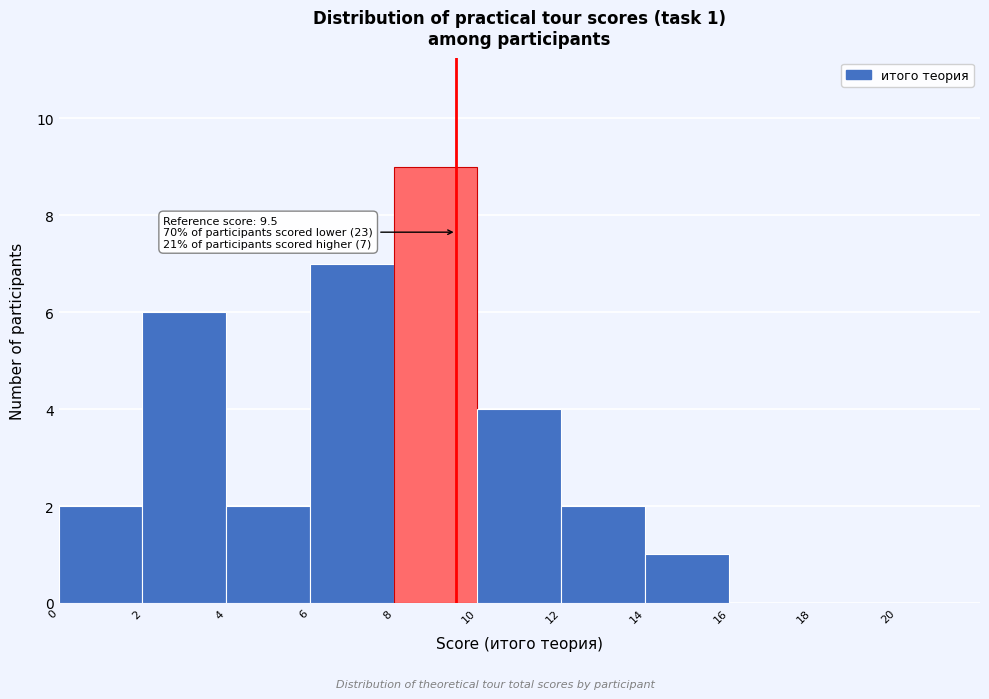

Over which range of the x-axis is the bar tallest?

8 to 10